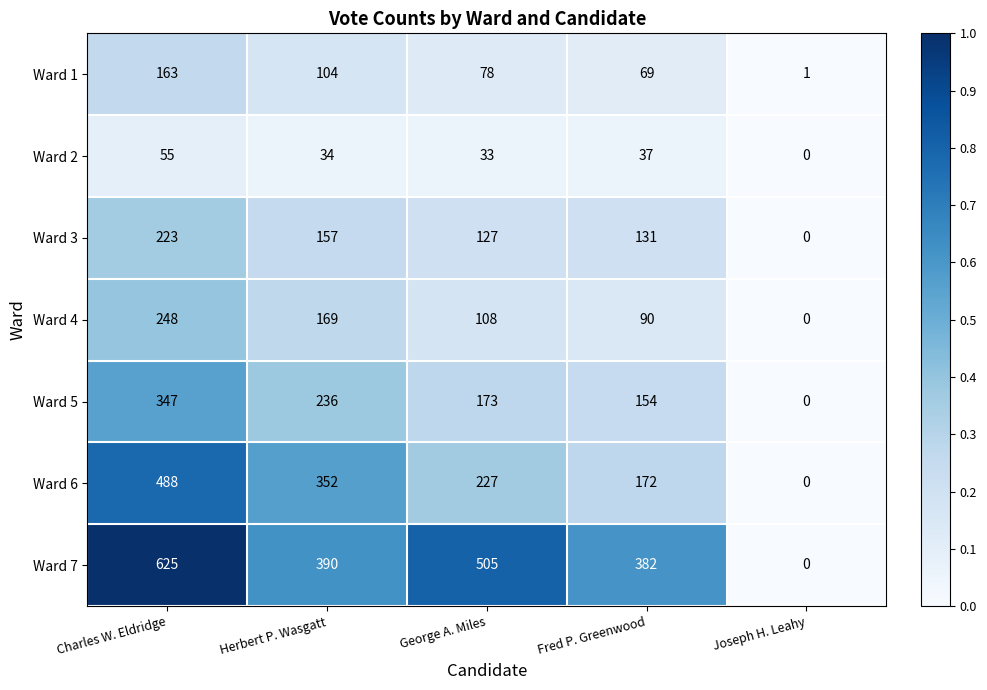

What is the spread (max minus min) of values at Fred P. Greenwood?

345